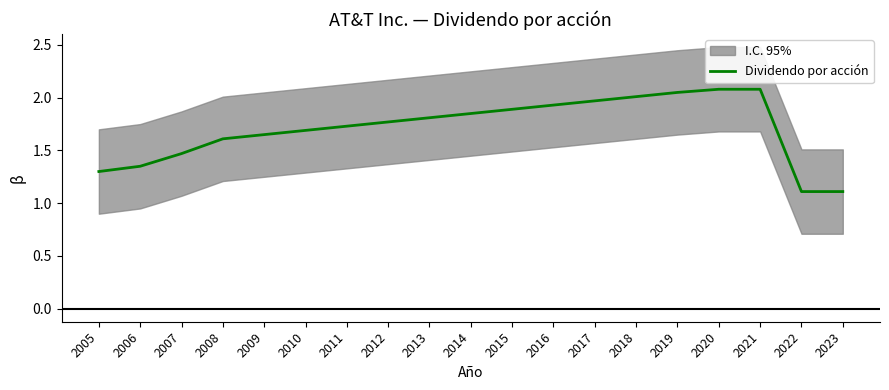

True or false: there are more than 0 points higher than both neighbors.

False